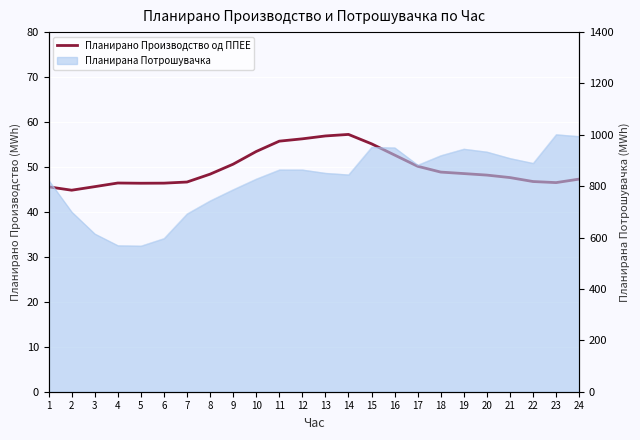

Rank the categories by value from highest to lowest.

14, 13, 12, 11, 15, 10, 16, 9, 17, 18, 19, 8, 20, 21, 24, 22, 7, 23, 4, 6, 5, 3, 1, 2